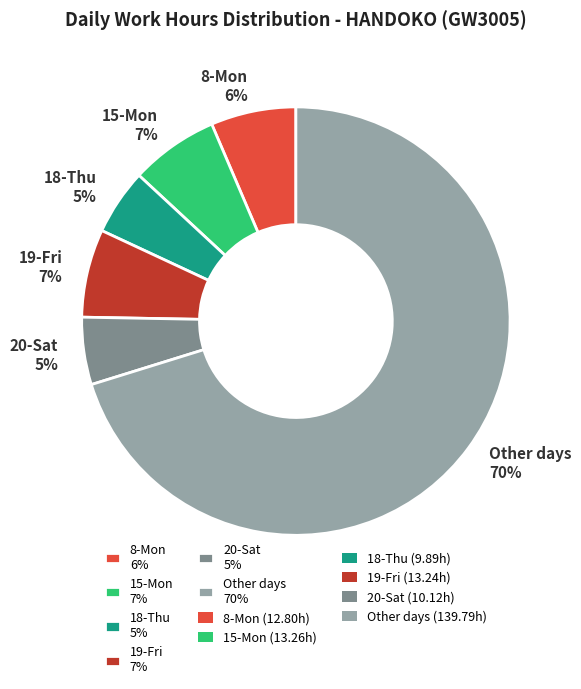

The 15-Mon 7% slice represents 1% of the pie. True or false?

False